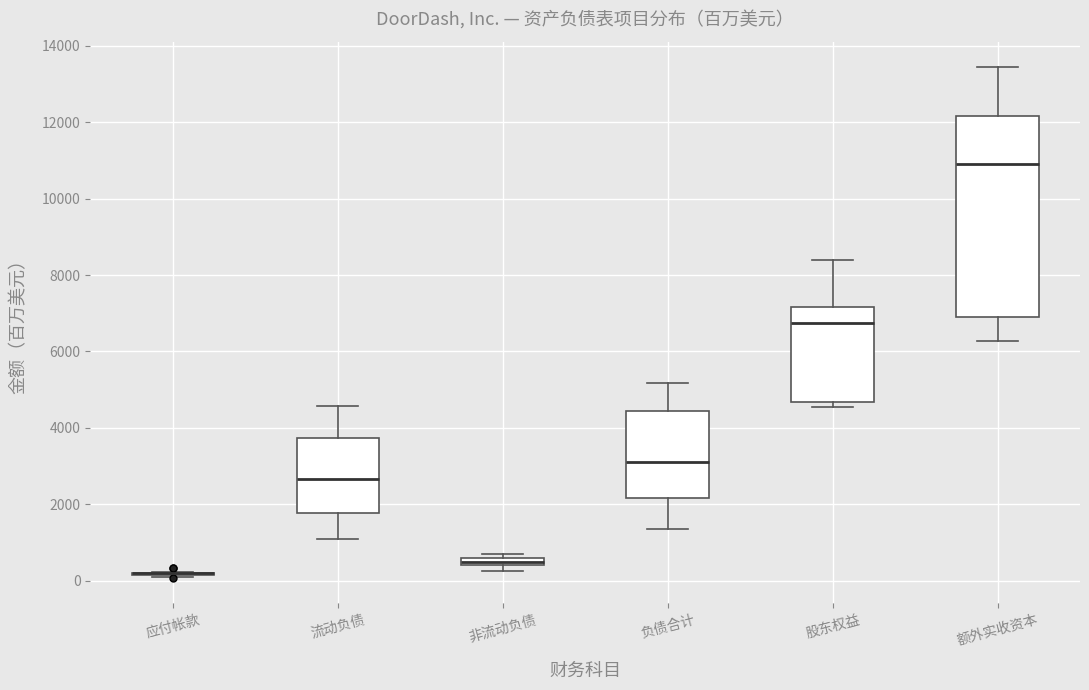

Where is the lower edge of the box for 负债合计 on the y-axis? The values are not printed on the chart, so give them approximately, as read against the axis.

2200